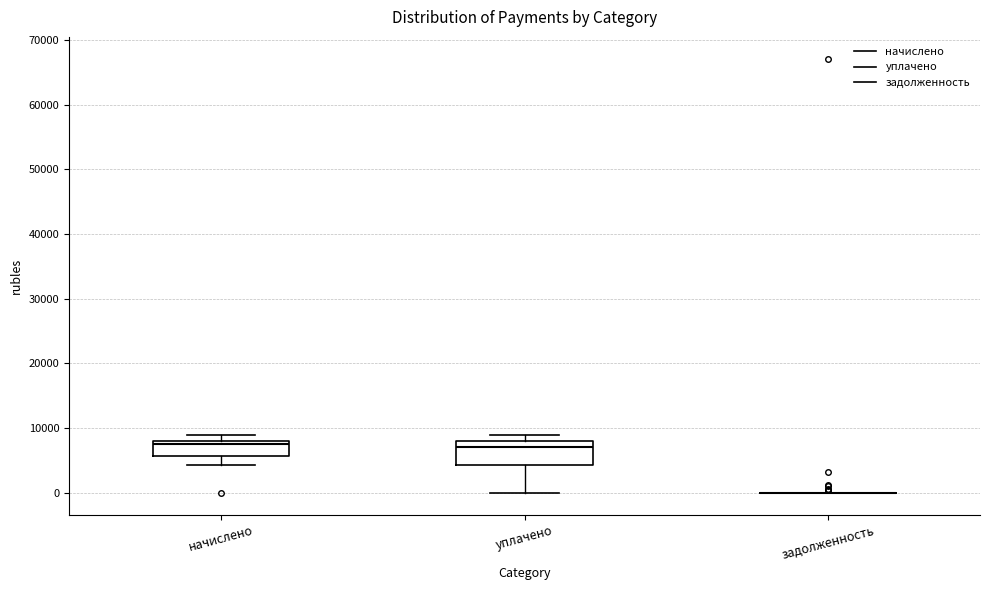

Reading left to right, transcribe this box plot: for each box, give where its median line is, the range the box spans, and where its two whiskers end, as read against the y-axis. The values are not printed on the chart, so give them approximately, as read against the axis.

начислено: median 8000 (just below the box's upper edge), box 6000 to 8000, whiskers 4000 to 9000
уплачено: median 7000, box 4000 to 8000, whiskers 0 to 9000
задолженность: box collapsed to a line at 0, whiskers 0 to 0